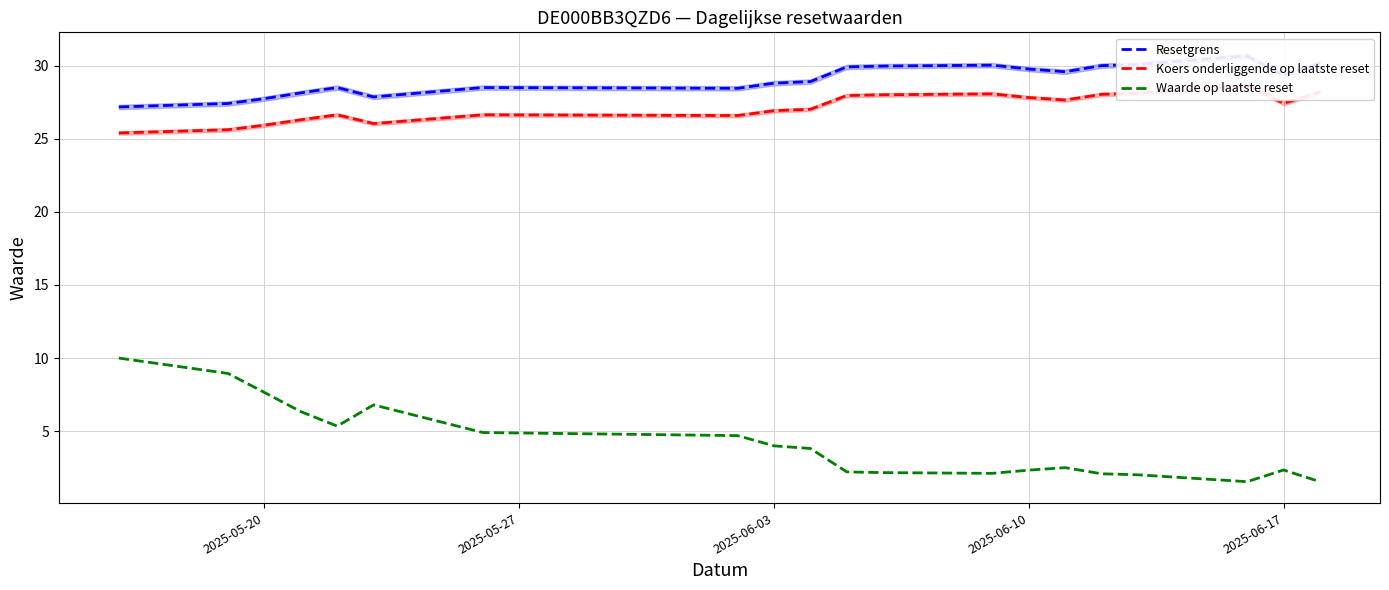

The value of Waarde op laatste reset at 2025-05-20 is 7.7. True or false?

True